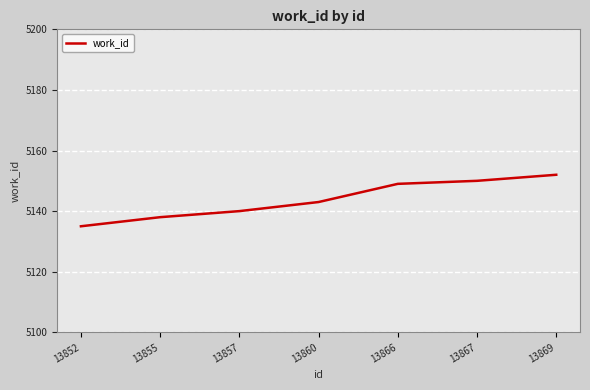

Does the chart display data point markers on the line(s)?

No